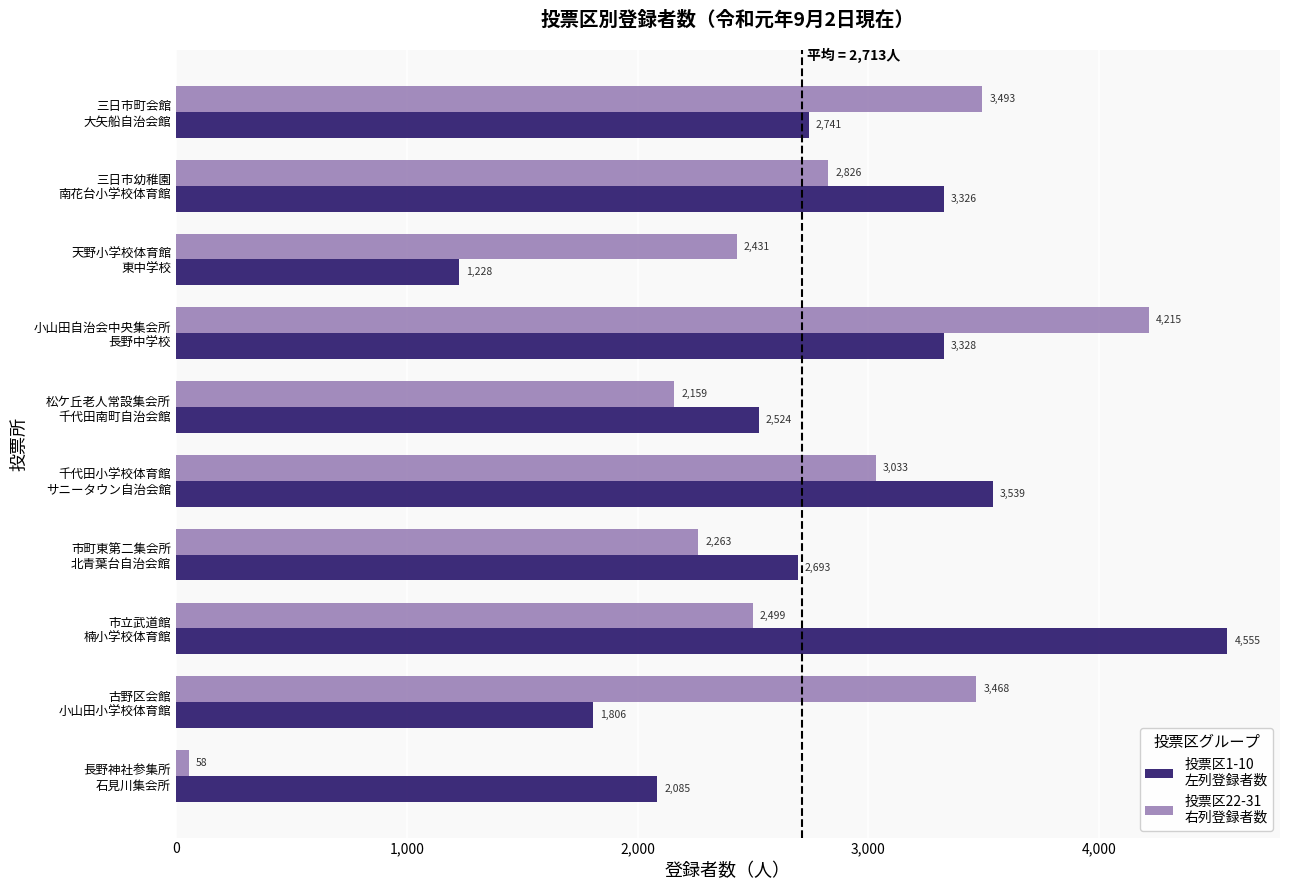

What is the minimum value shown in the chart?

58